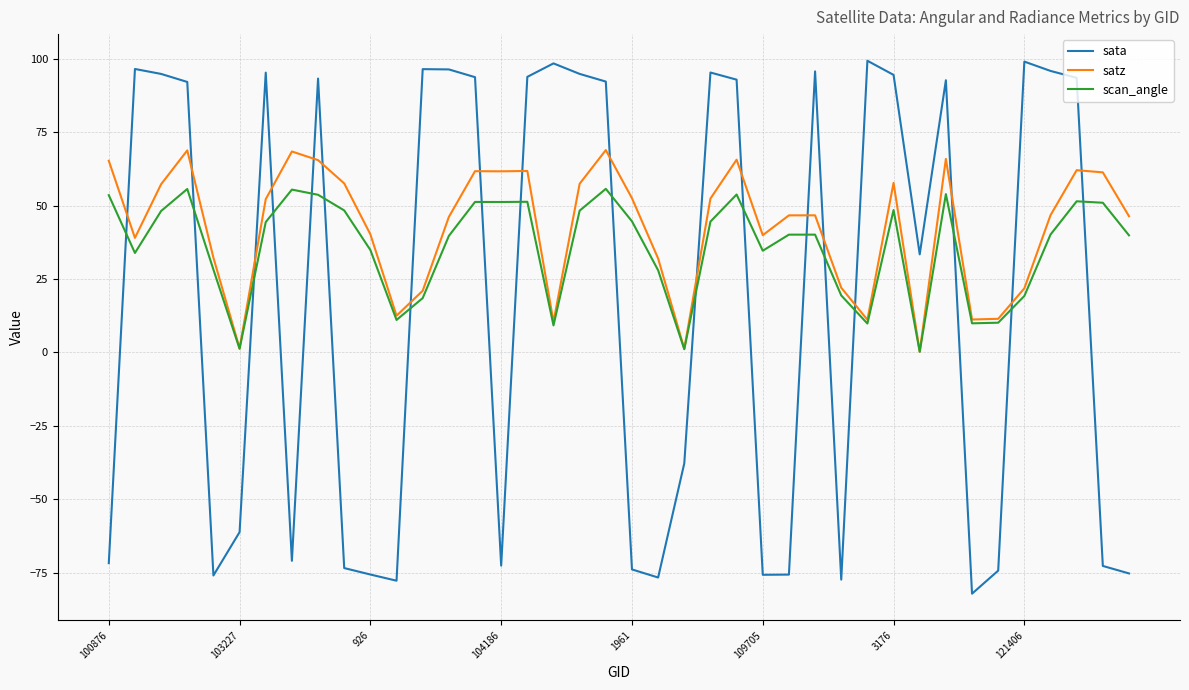

Does the chart display data point markers on the line(s)?

No